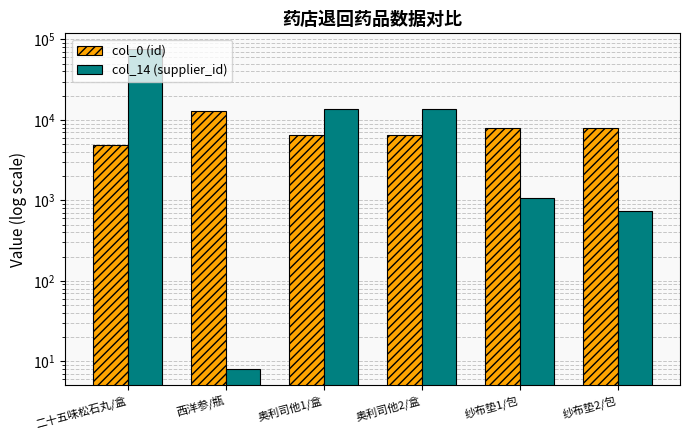

Reading left to right, extract all data points from this chart.

col_0 (id): 4888	12983	6528	6529	7998	7999
col_14 (supplier_id): 75411	8	13597	13597	1055	737